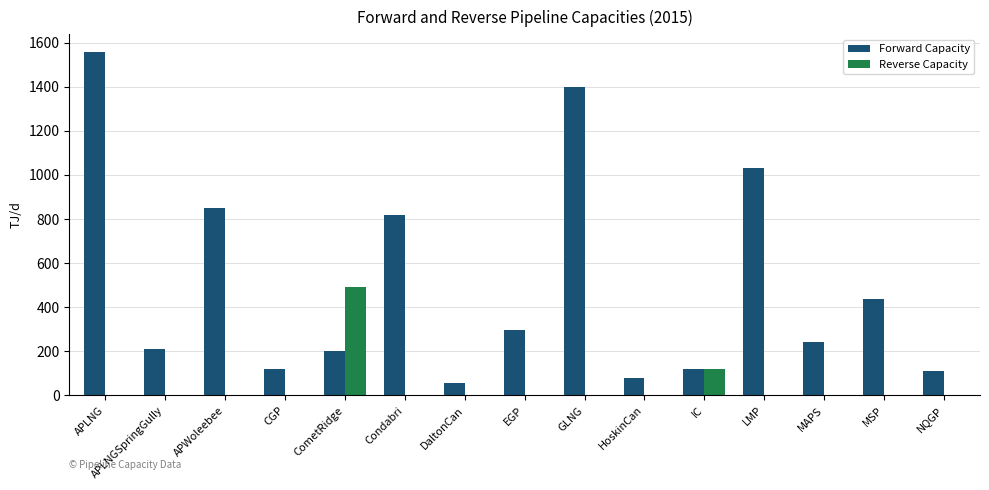

Count the number of data series in this chart.

2